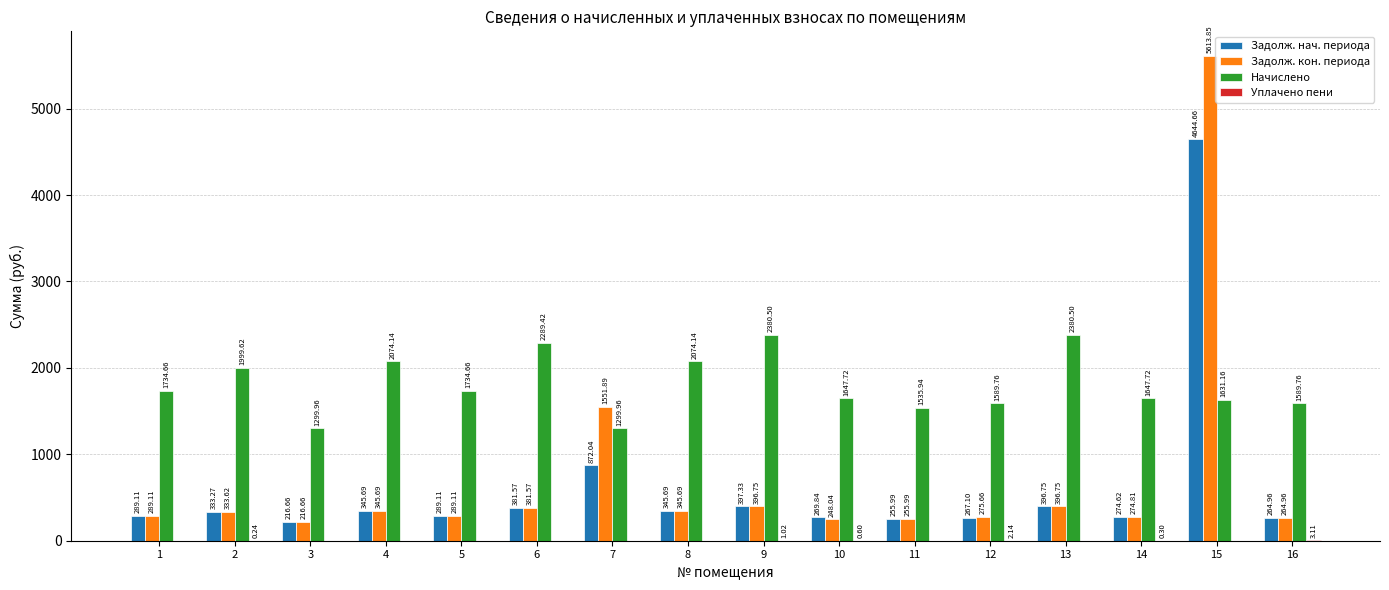

Between 1 and 8, which series saw the biggest shift?

Начислено